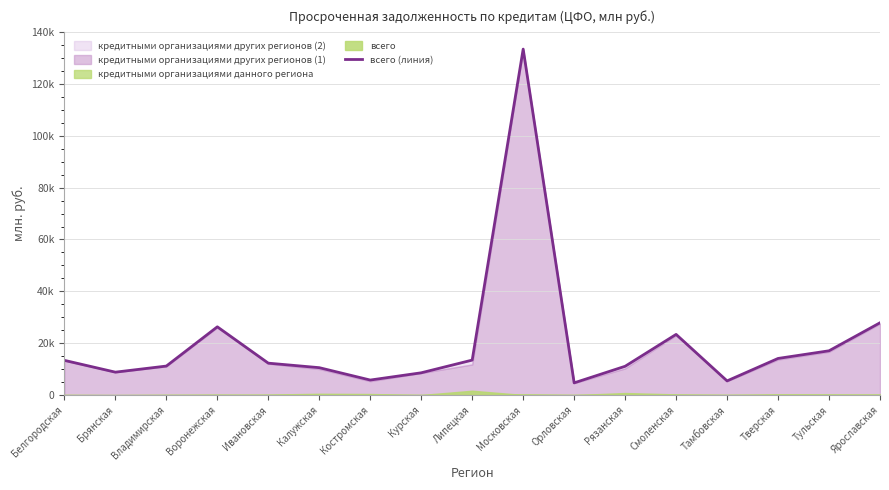

What is the maximum value shown in the chart?

133391